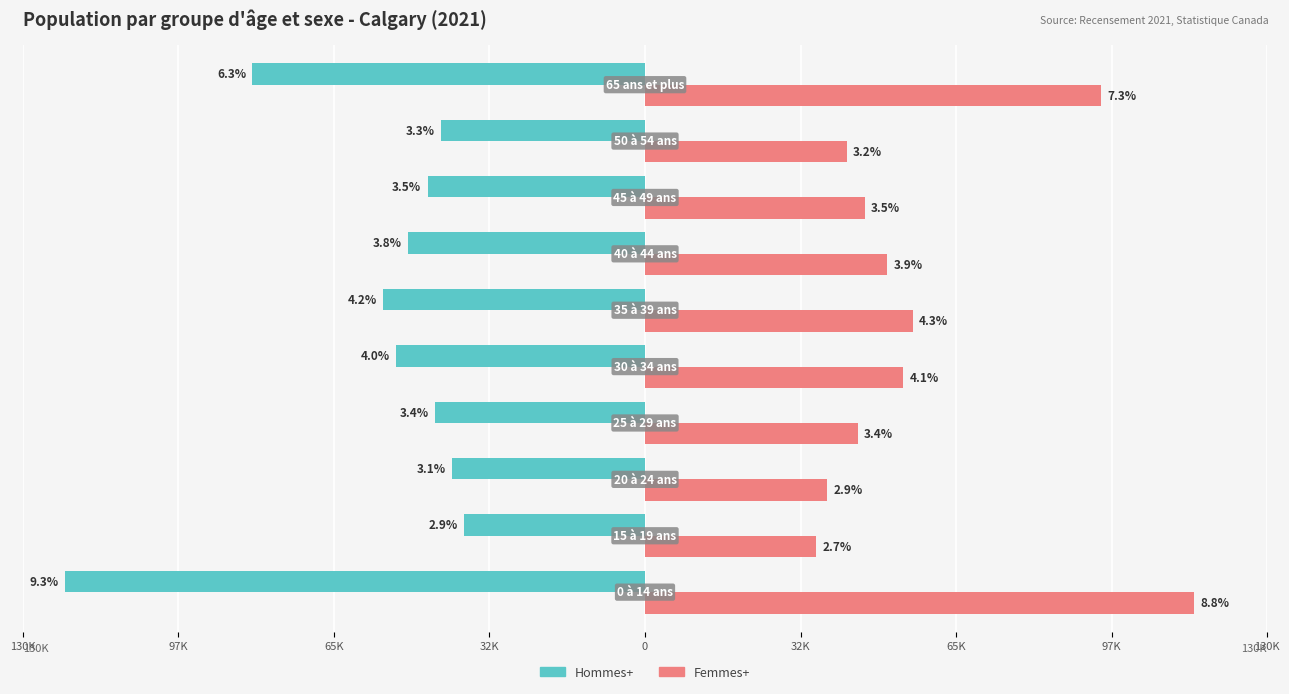

Which series has the largest total across all categories?

Femmes+